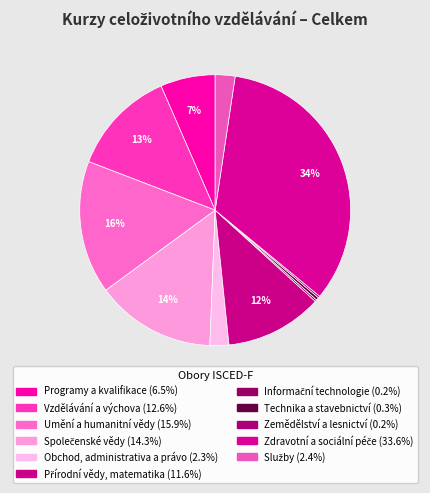

What is the total percentage of Umění a humanitní vědy and Zemědělství a lesnictví?

16.1%